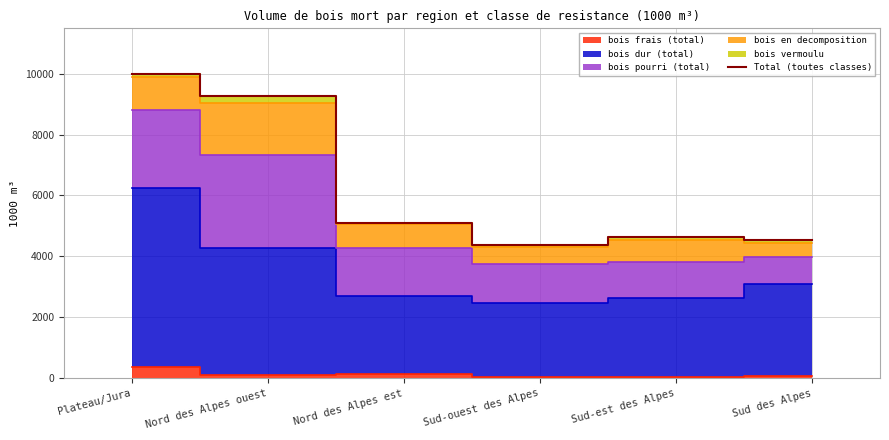

What is the difference between the values at Sud des Alpes and Nord des Alpes est?

549